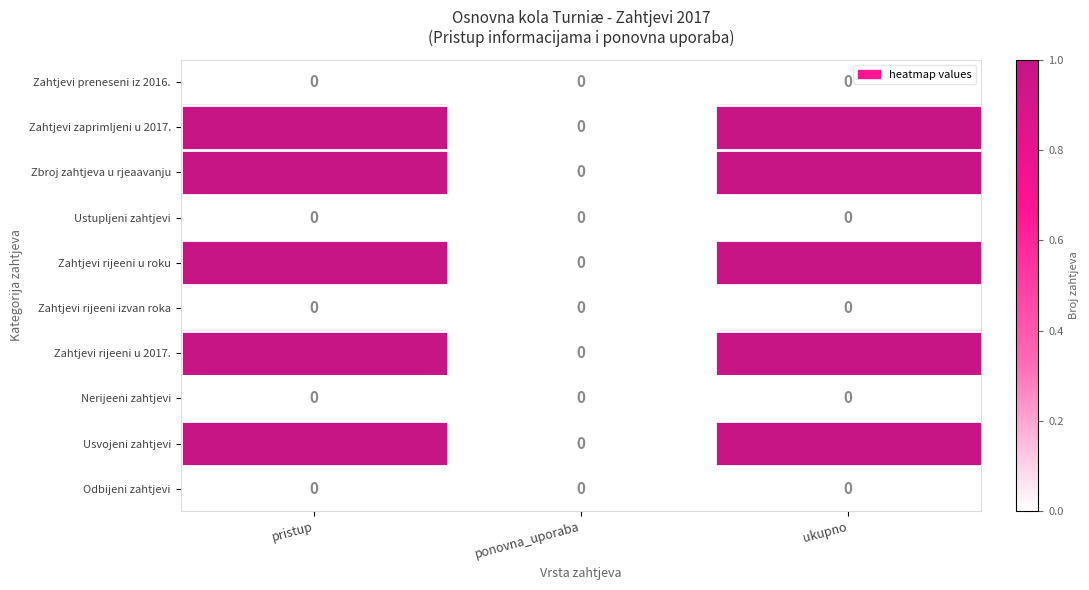

The value of Nerijeeni zahtjevi at pristup is 0. True or false?

True